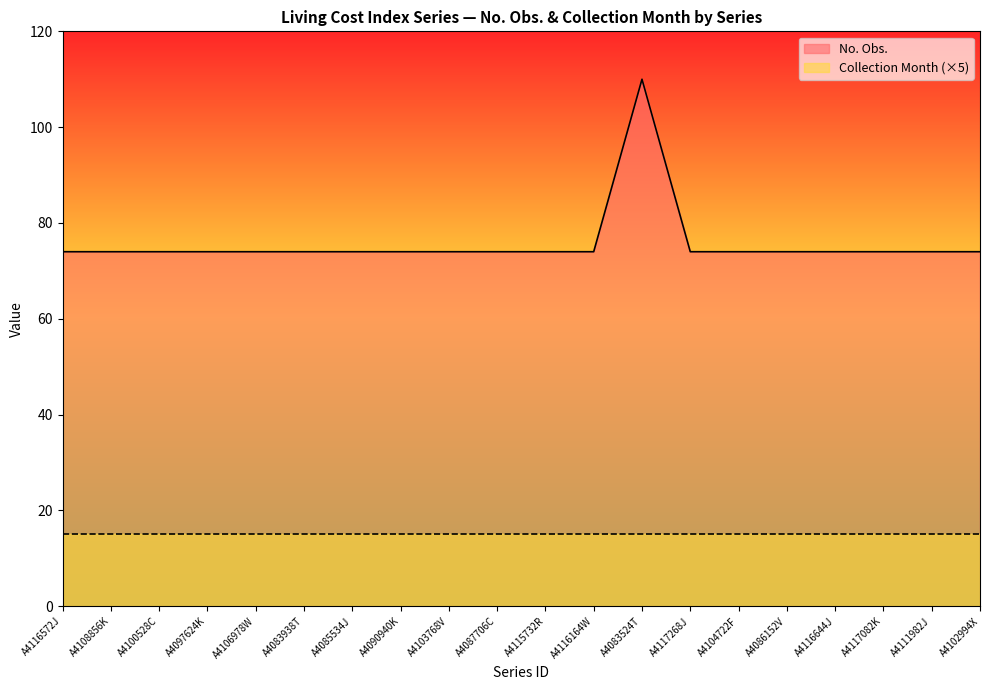

Does the chart have visible grid lines?

No